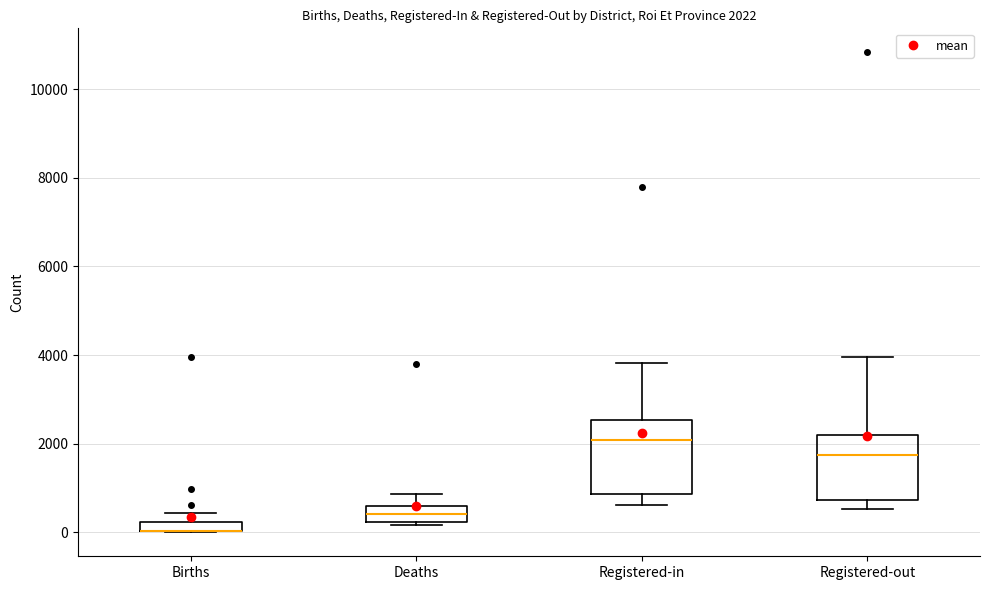

Comparing the boxes themselves (not the whiskers), which one is the tallest?

Registered-in